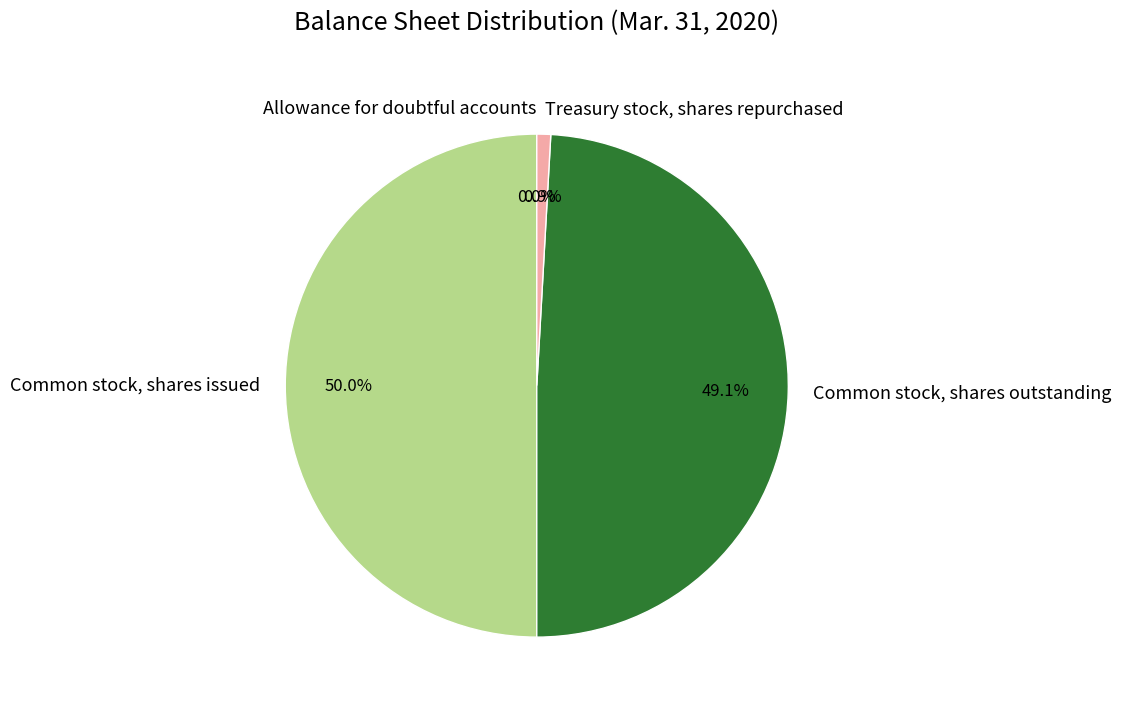

To the nearest percent, what is the difference between the largest and smallest slice percentages?

50%